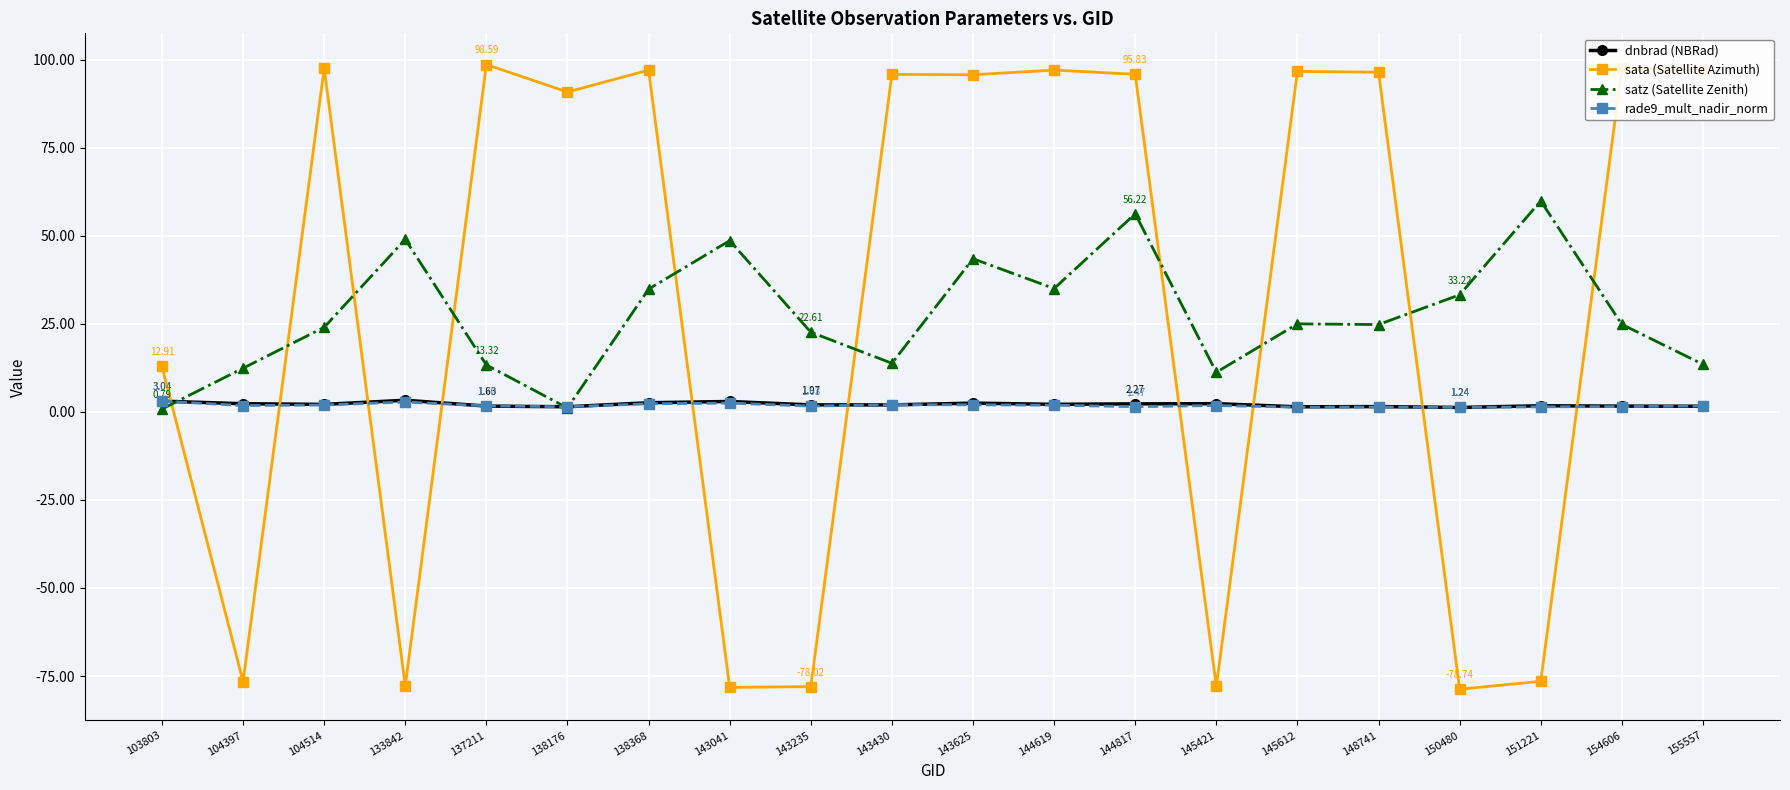

What is the average value of the satz (Satellite Zenith) series?

27.4